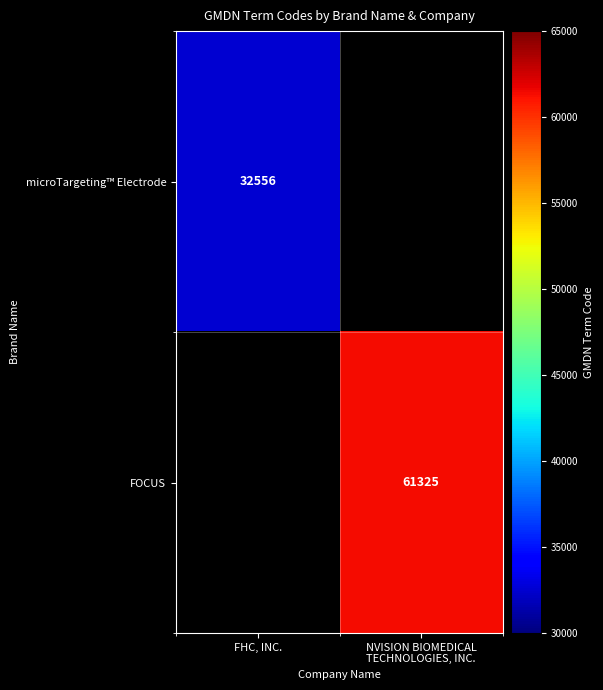

The value of microTargeting™ Electrode at FHC, INC. is 32556. True or false?

True